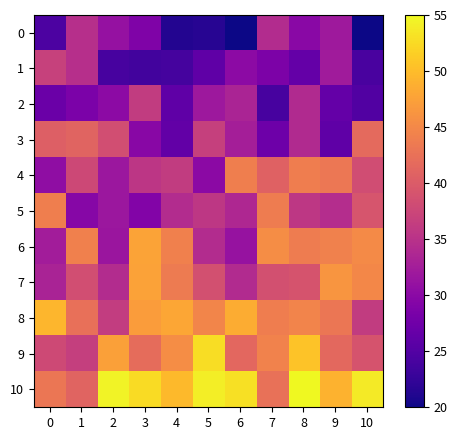

At which category is the sum across all series the highest?

8